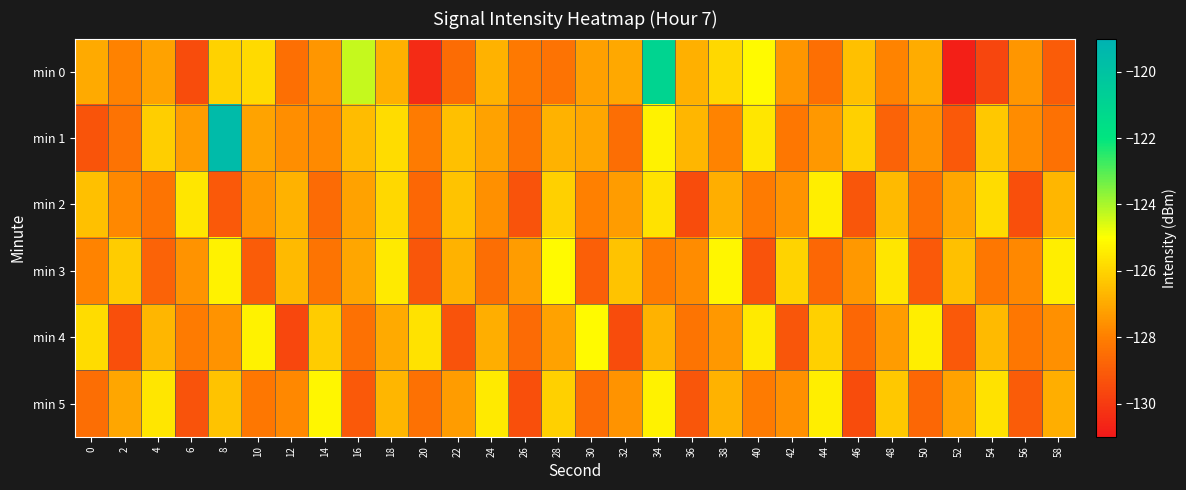

Rank the series at 10 from highest to lowest value.

min 4, min 0, min 1, min 2, min 5, min 3